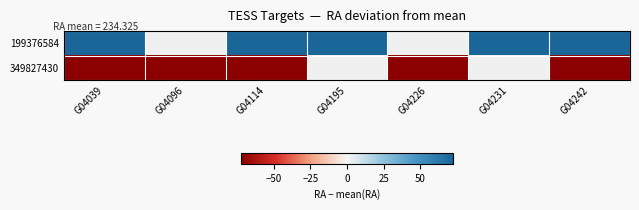

Where is 349827430 nearest to the value -72?

G04039